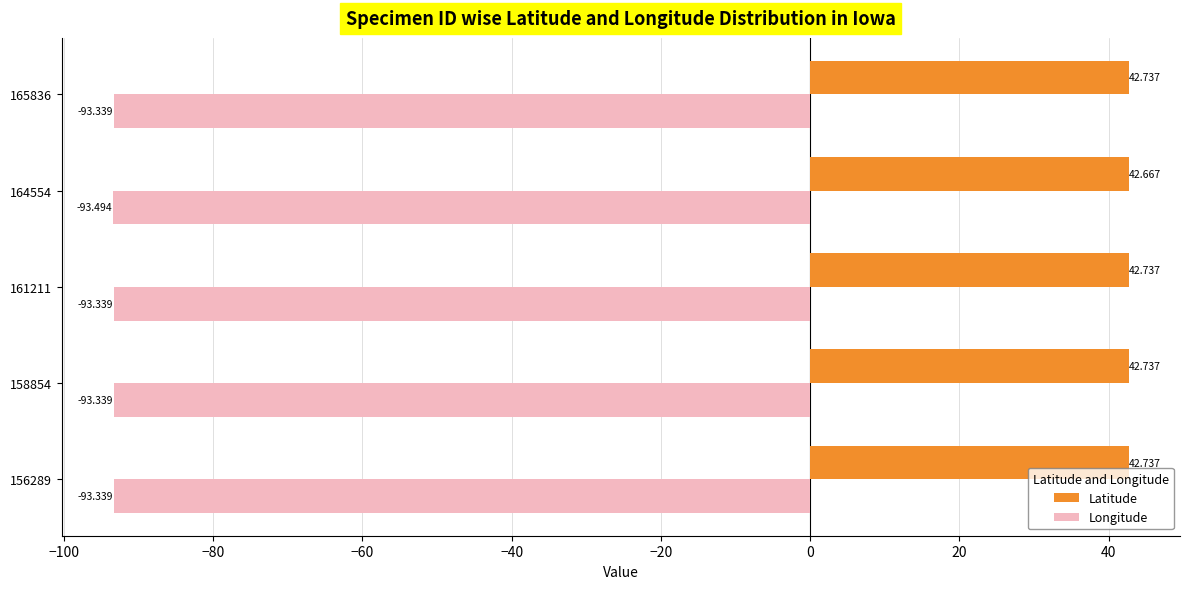

Which series has the widest spread of values?

Longitude